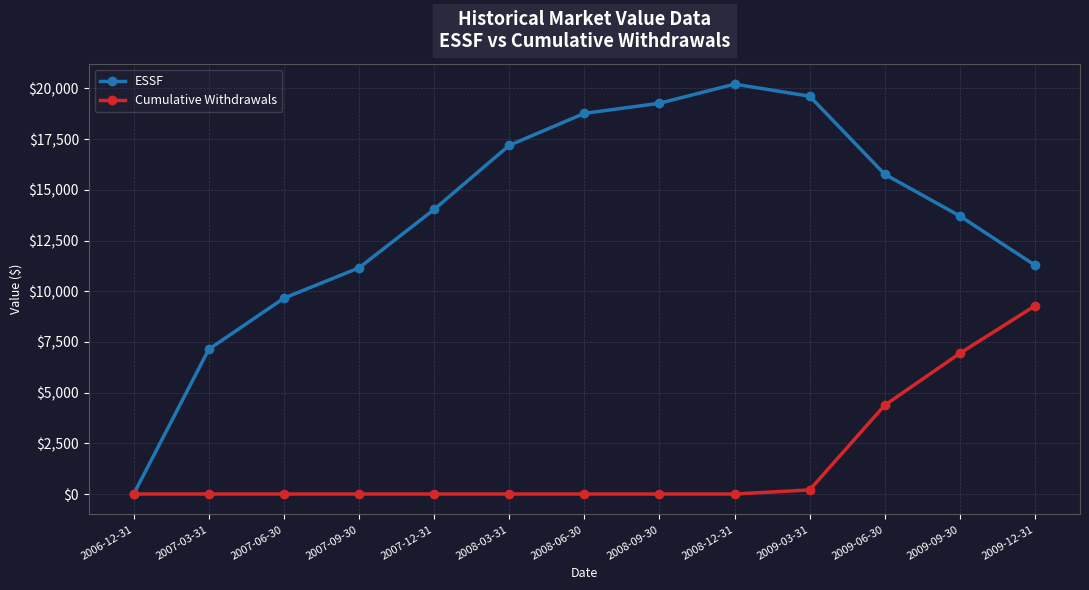

Which series has the largest total across all categories?

ESSF